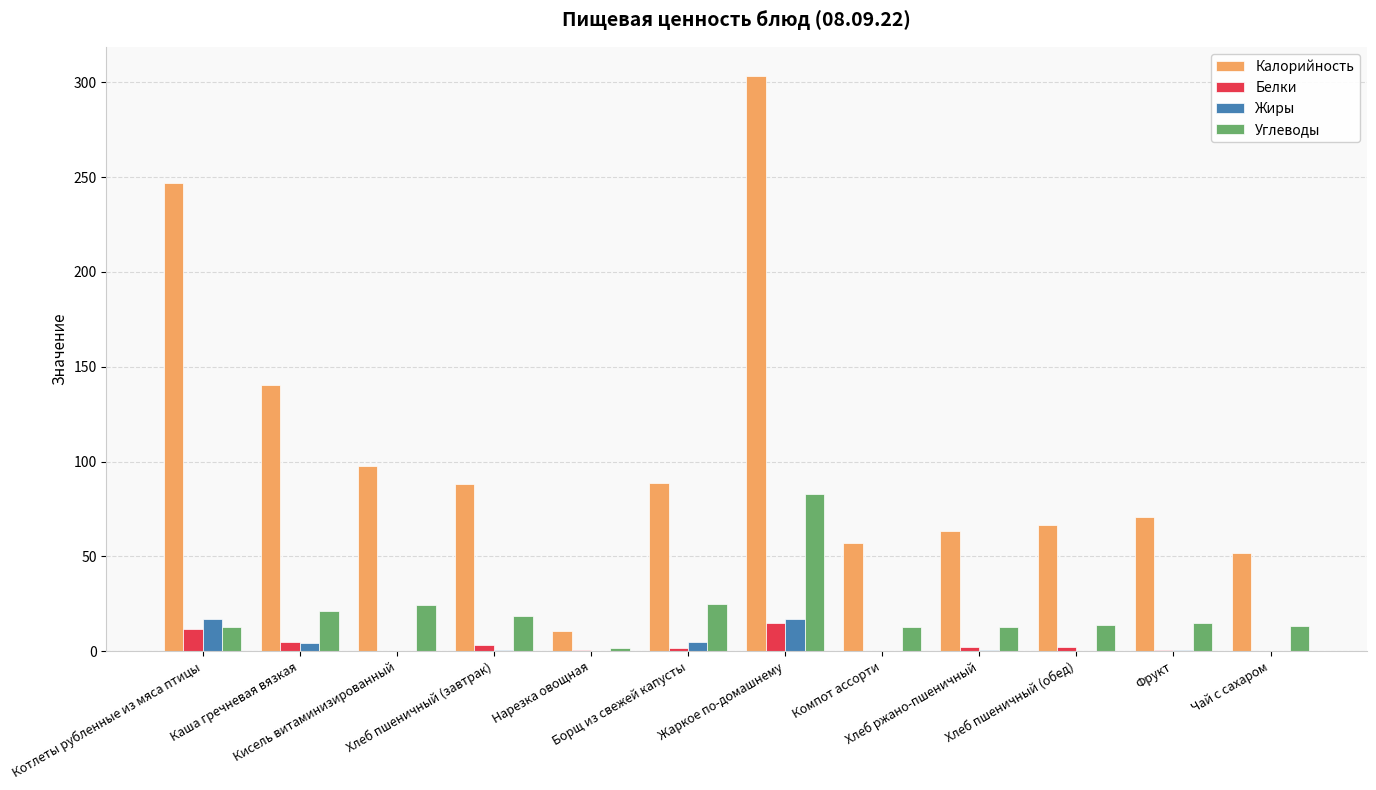

What is the greatest value displayed?

303.5